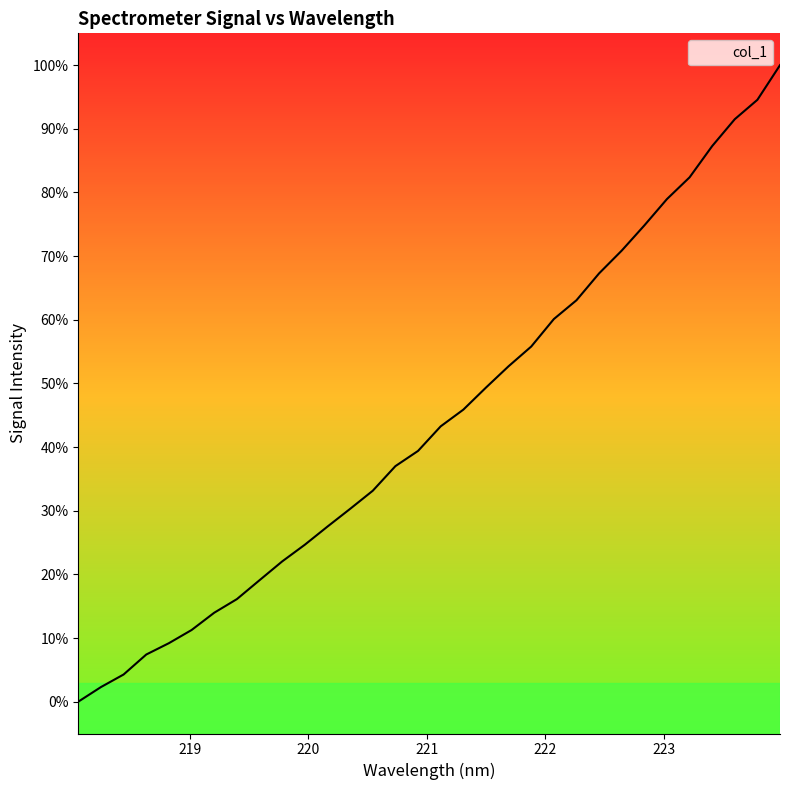

Reading left to right, what are all the values shown in this chart?

218.0596=0.0	218.2508=2.3	218.442=4.3	218.6332=7.4	218.8244=9.2	219.0156=11.3	219.2067=14.0	219.3979=16.1	219.589=19.1	219.7801=22.0	219.9712=24.7	220.1623=27.5	220.3533=30.3	220.5444=33.1	220.7354=37.0	220.9264=39.4	221.1174=43.3	221.3083=45.9	221.4993=49.3	221.6902=52.7	221.8812=55.8	222.0721=60.1	222.263=63.1	222.4538=67.3	222.6447=70.9	222.8355=74.8	223.0264=79.0	223.2172=82.4	223.408=87.3	223.5987=91.5	223.7895=94.6	223.9802=100.0